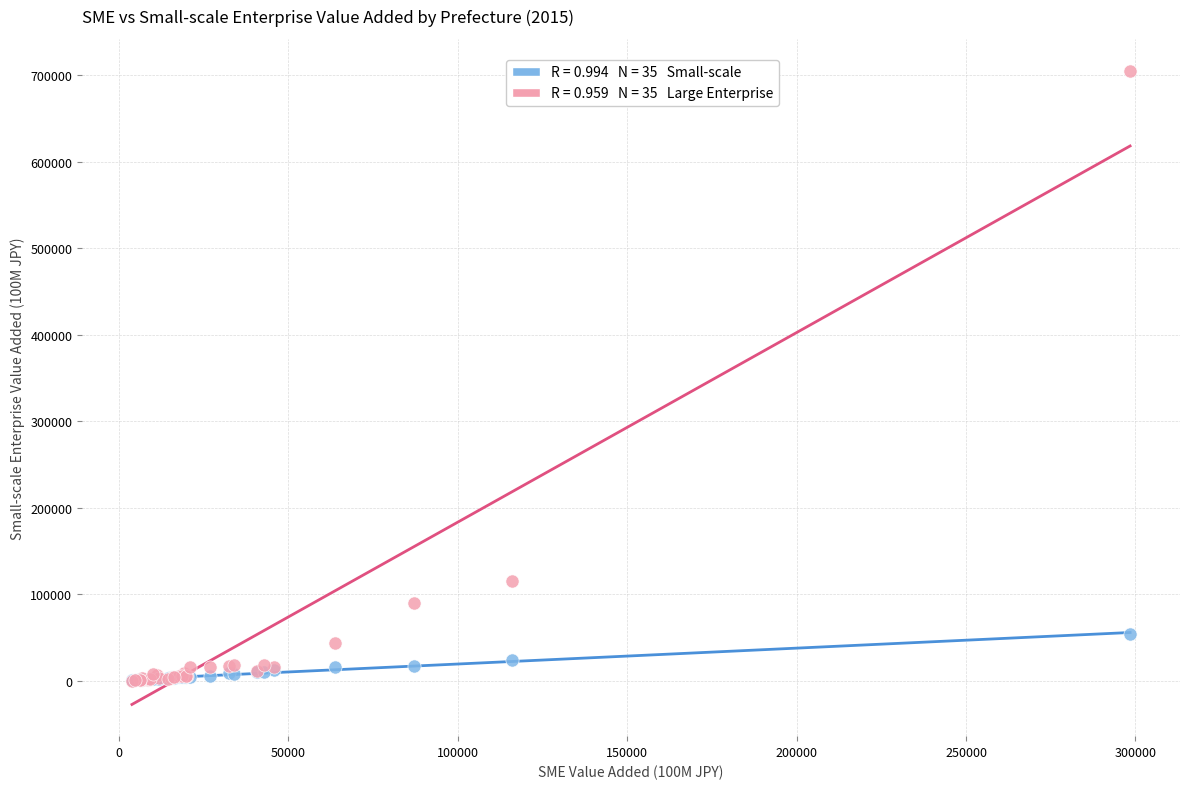

Across all series, what Y value is closest to 352830?

115038.8